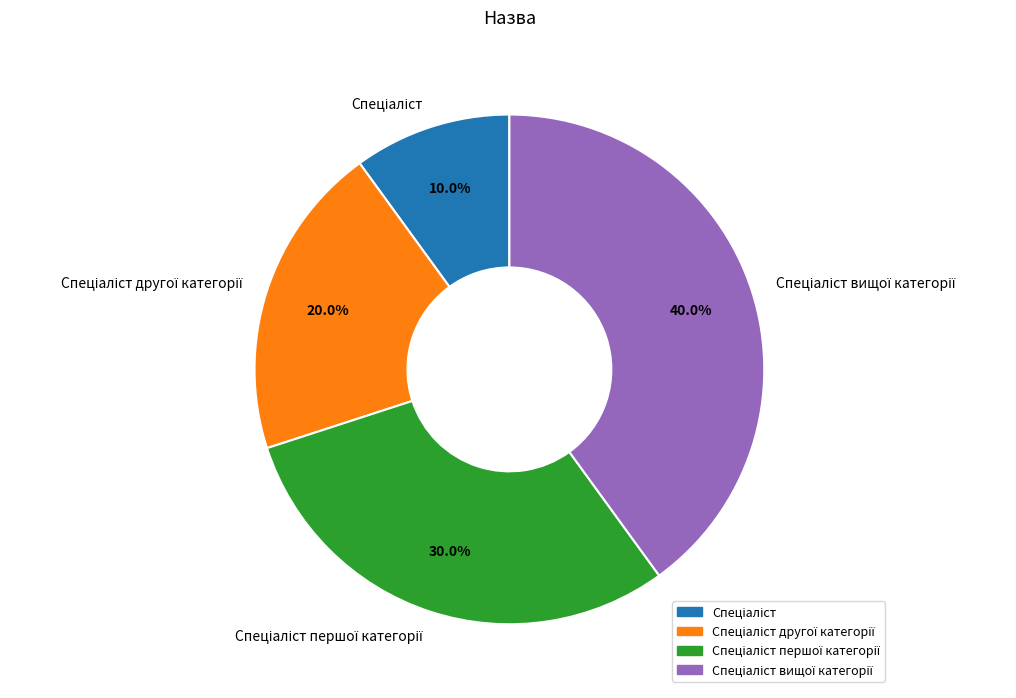

Is there a majority slice in this chart?

No